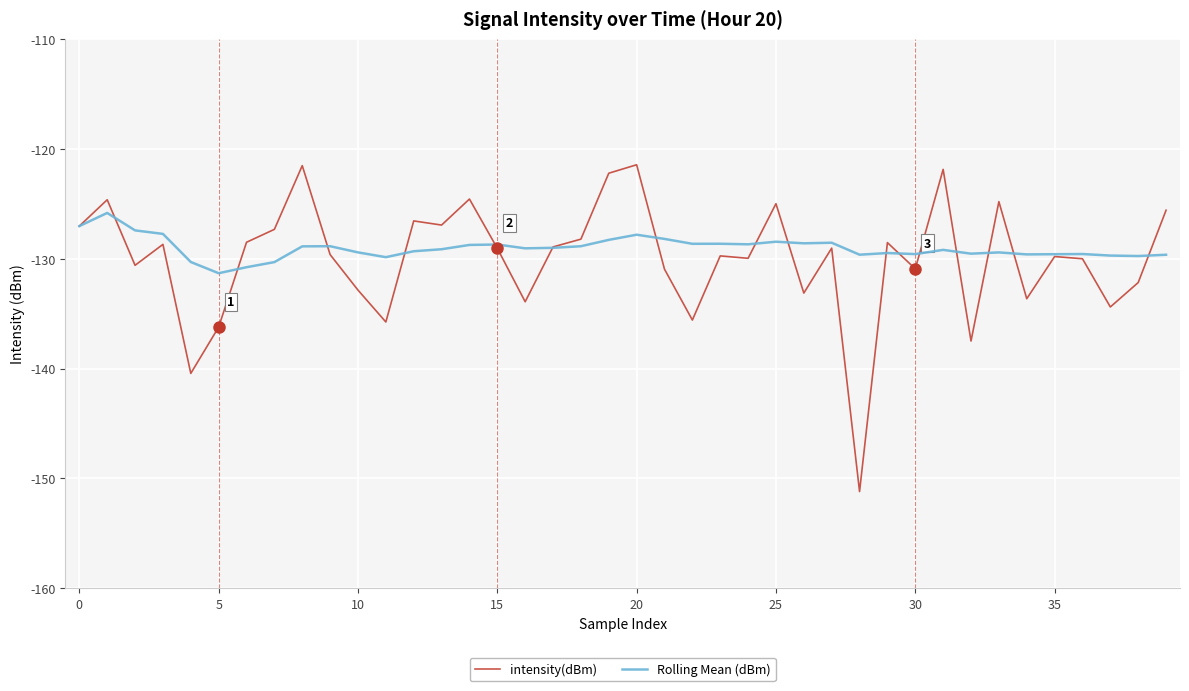

Which series has the largest range (max minus min)?

intensity(dBm)